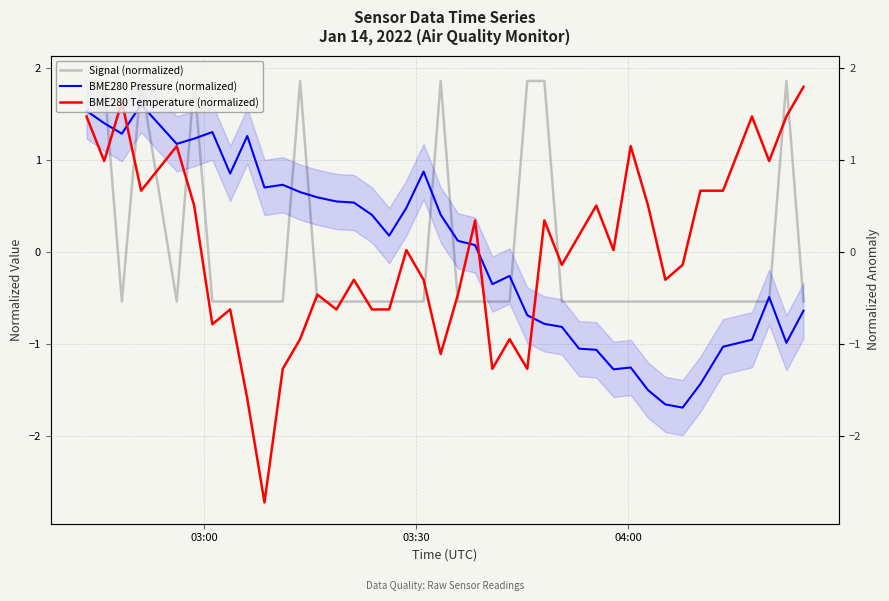

What is the smallest value displayed?

-2.7